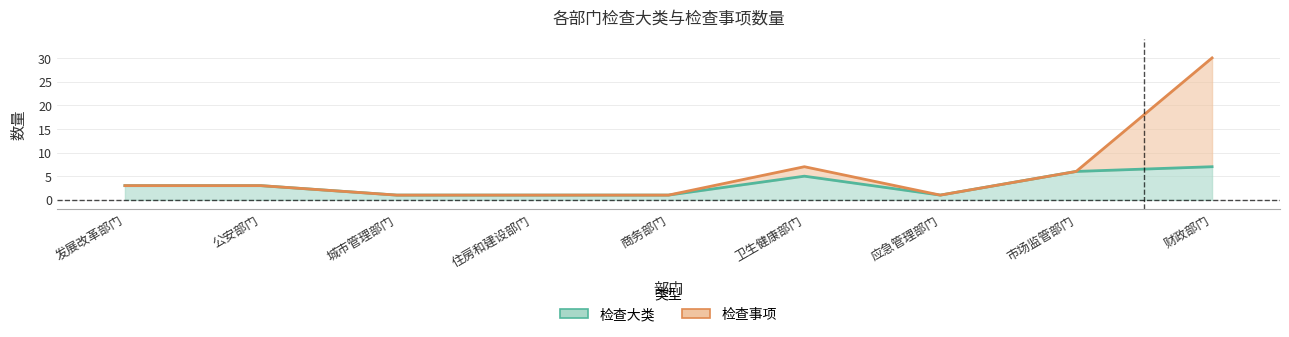

What is the label of the 7th point from the right?

城市管理部门